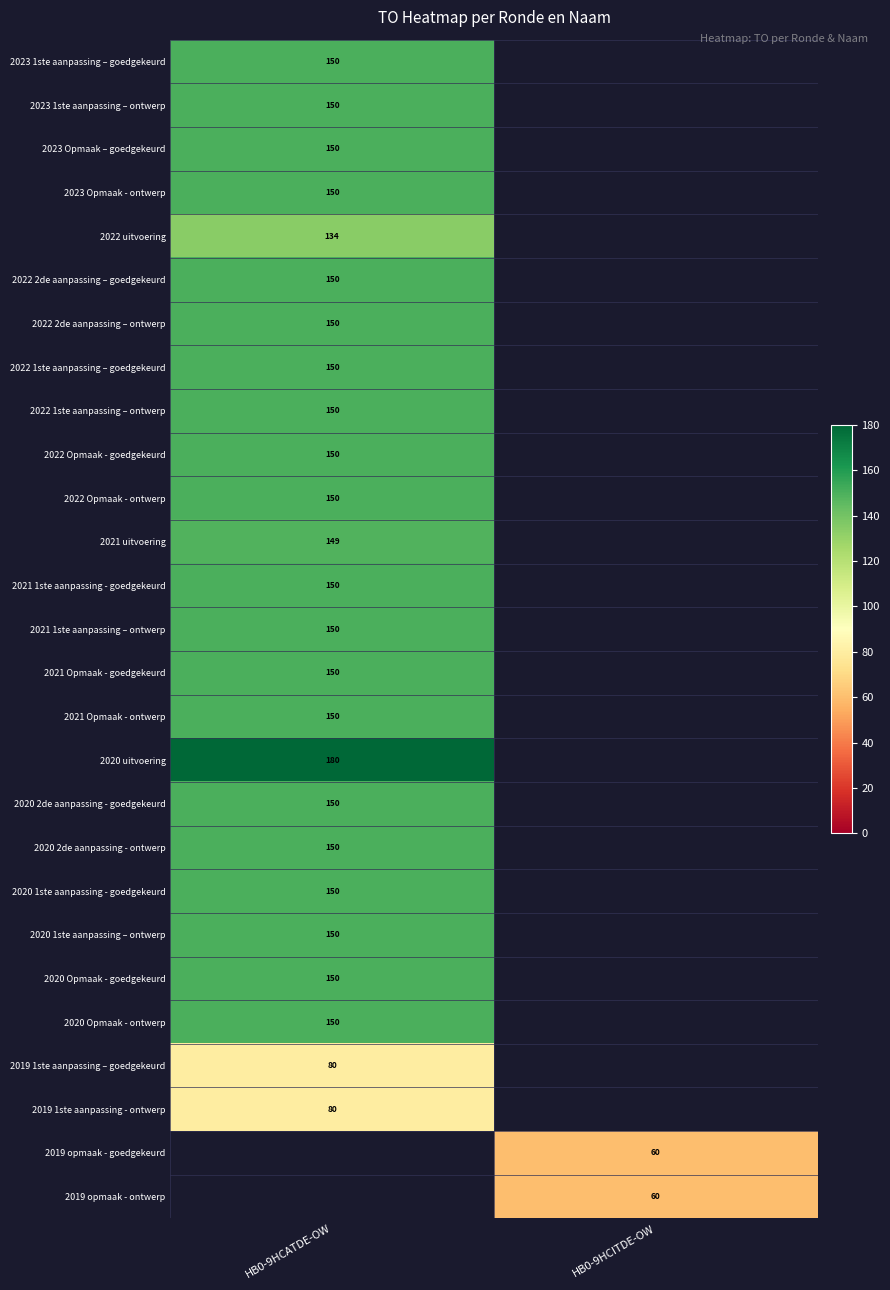

Is it true that 2023 1ste aanpassing – goedgekeurd equals 150 at HB0-9HCATDE-OW?

True